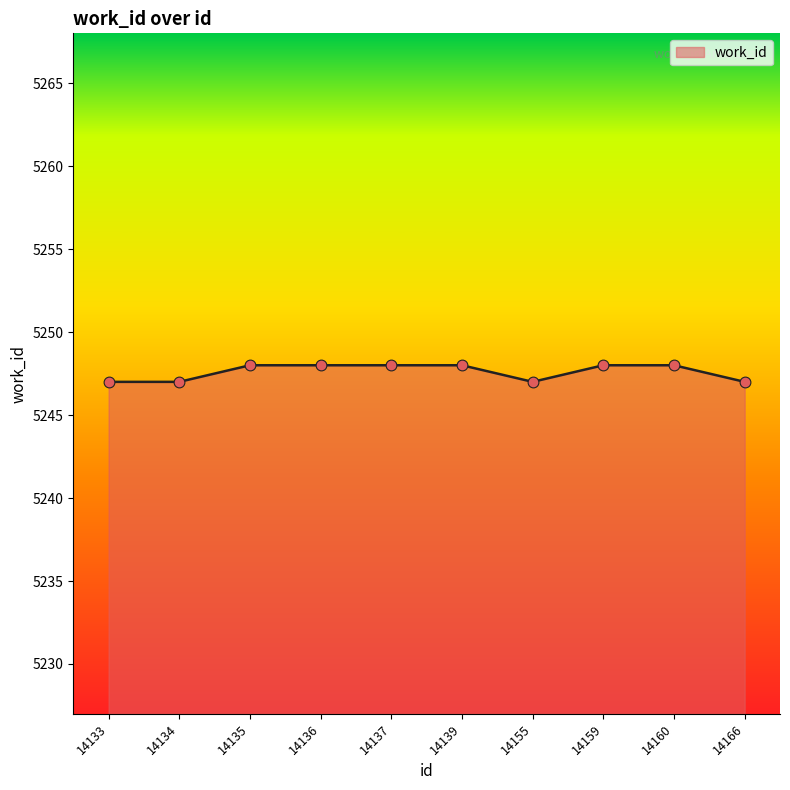

Which has a higher value, 14159 or 14134?

14159